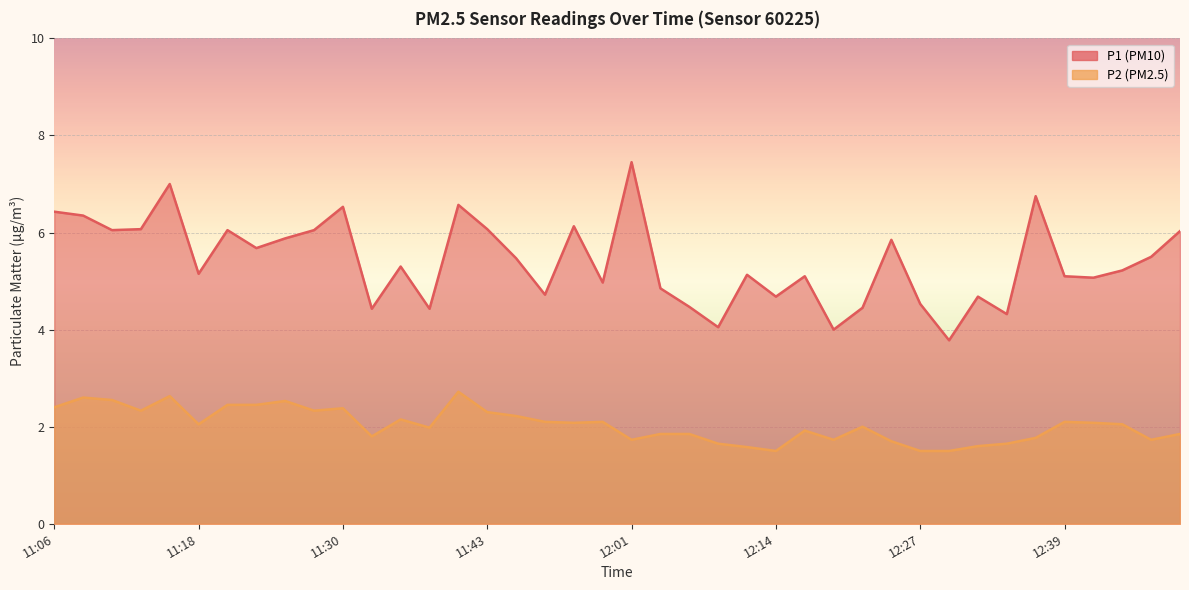

What is the maximum value for P2?

2.7